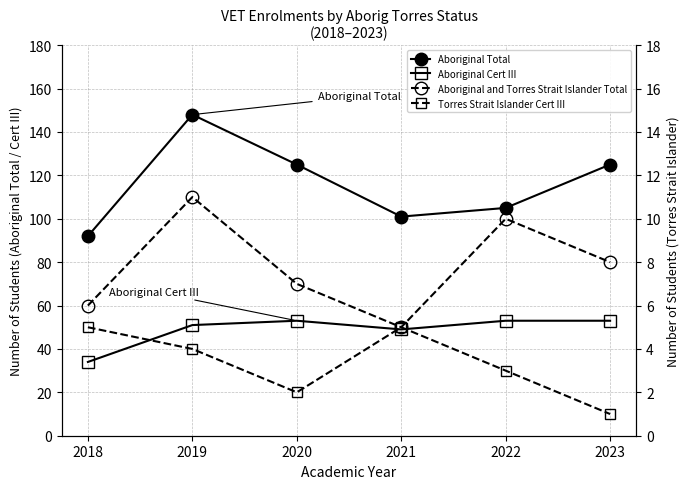

What are all the series names shown in the legend?

Aboriginal Total, Aboriginal Cert III, Aboriginal and Torres Strait Islander Total, Torres Strait Islander Cert III